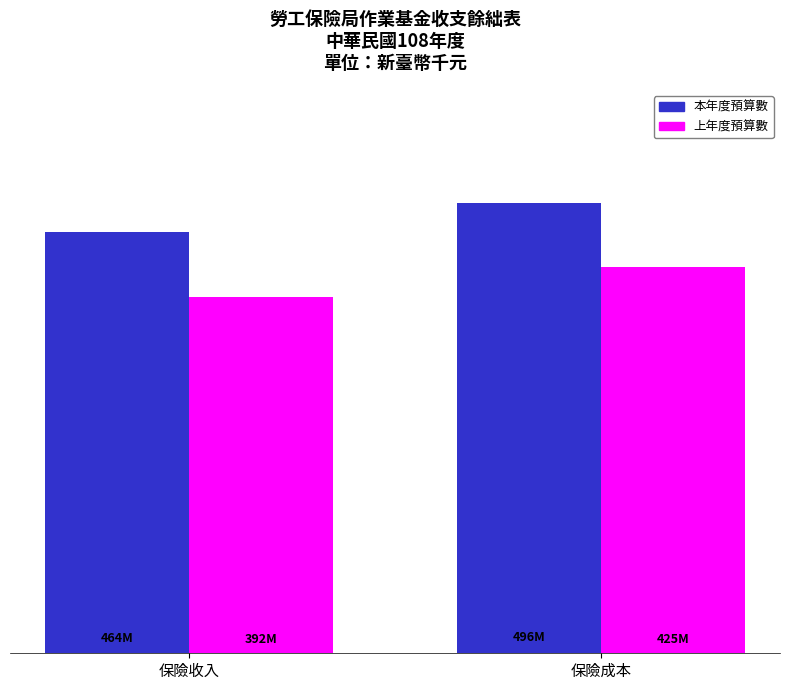

Between 保險收入 and 保險成本, which series saw the biggest shift?

上年度預算數